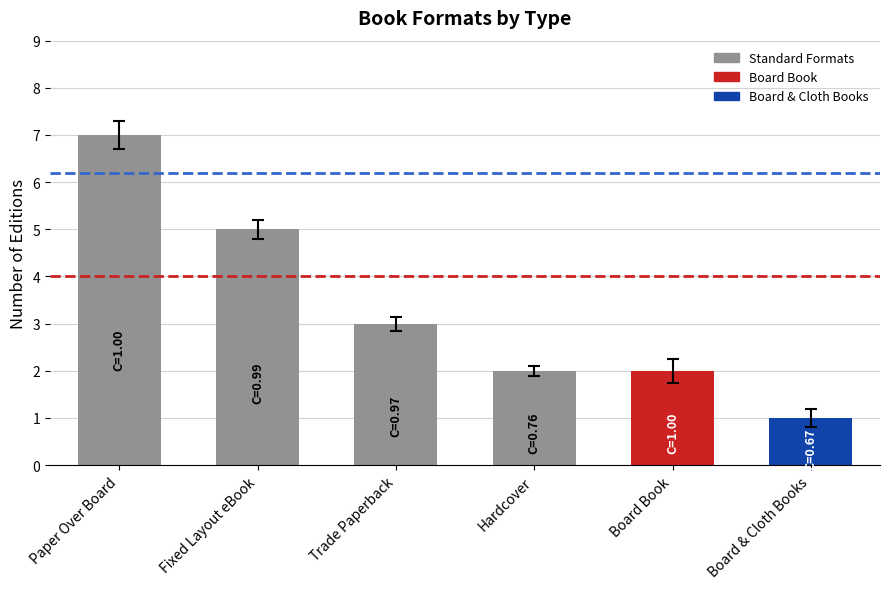

Count the values in the range 2 to 5.

4